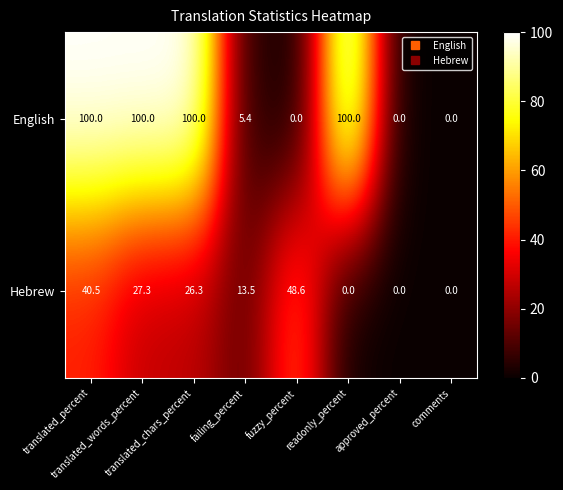

At how many categories does at least one series exceed 55?

4